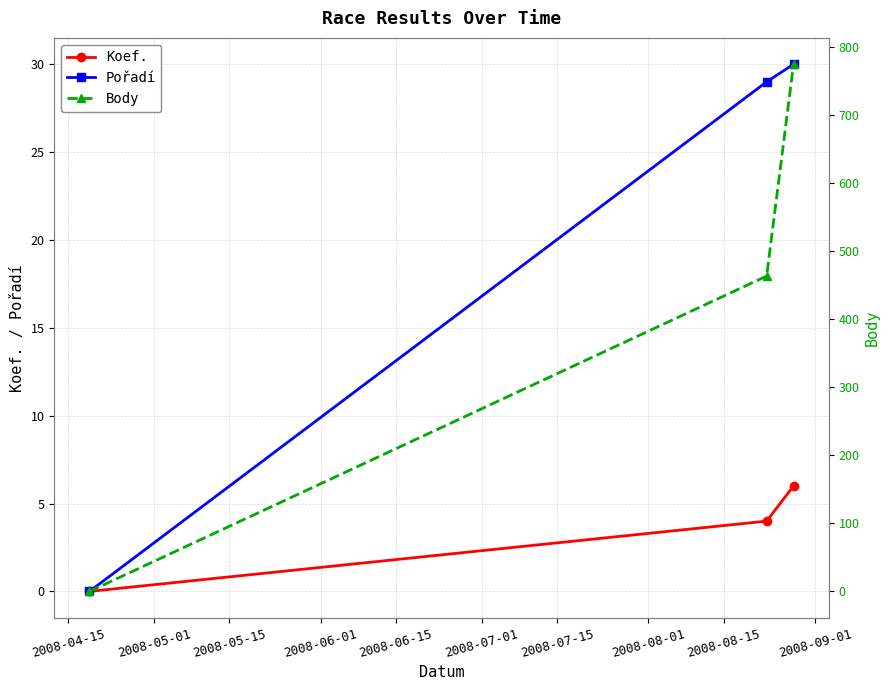

What is the maximum value for Koef.?

6